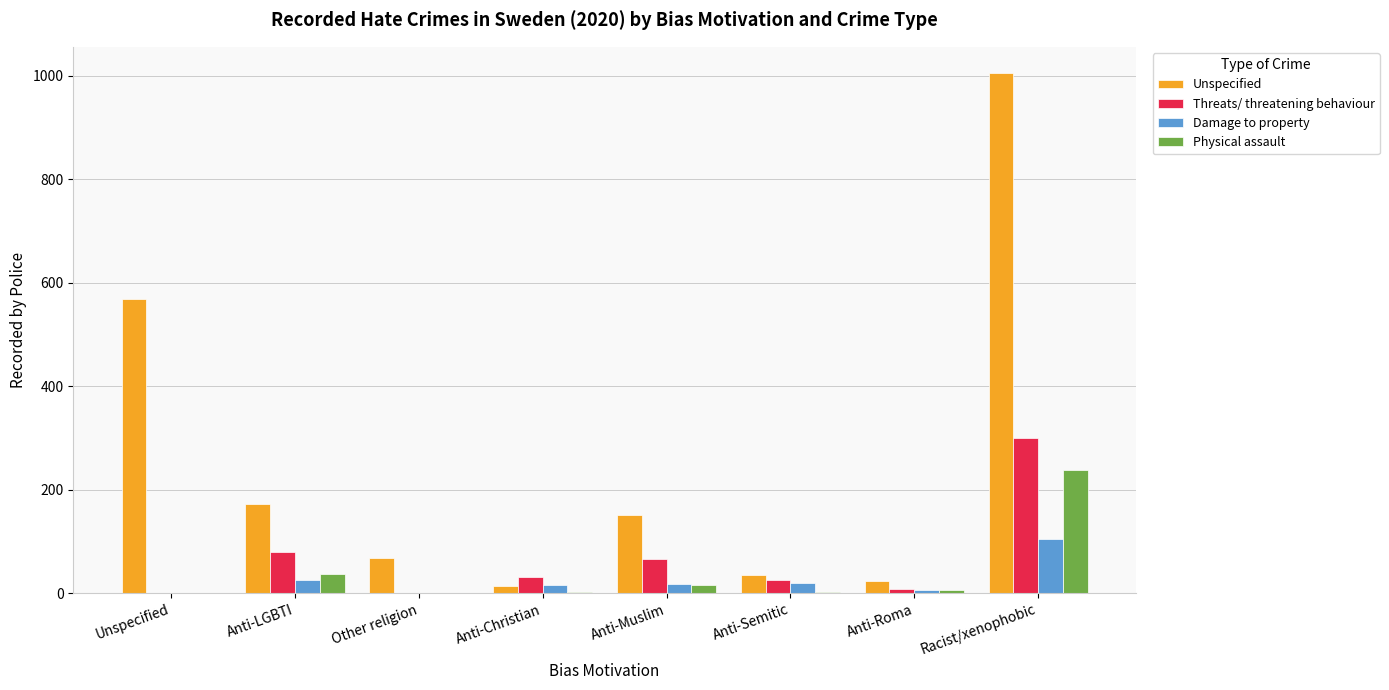

What is the highest value of the Damage to property series?

105